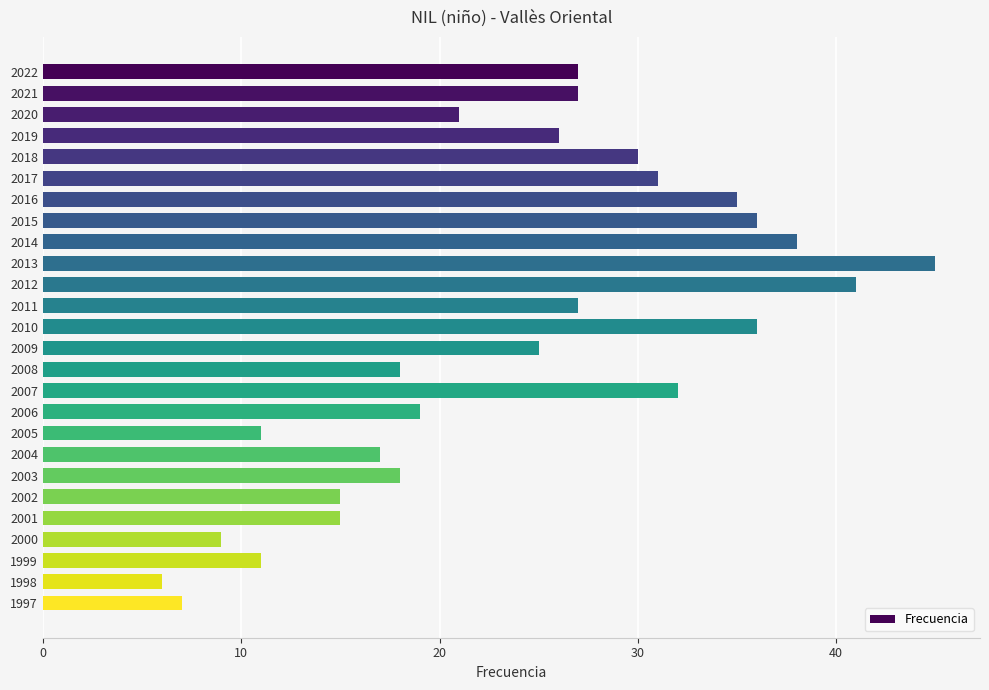

What is the value of the 1st bar from the top?

27